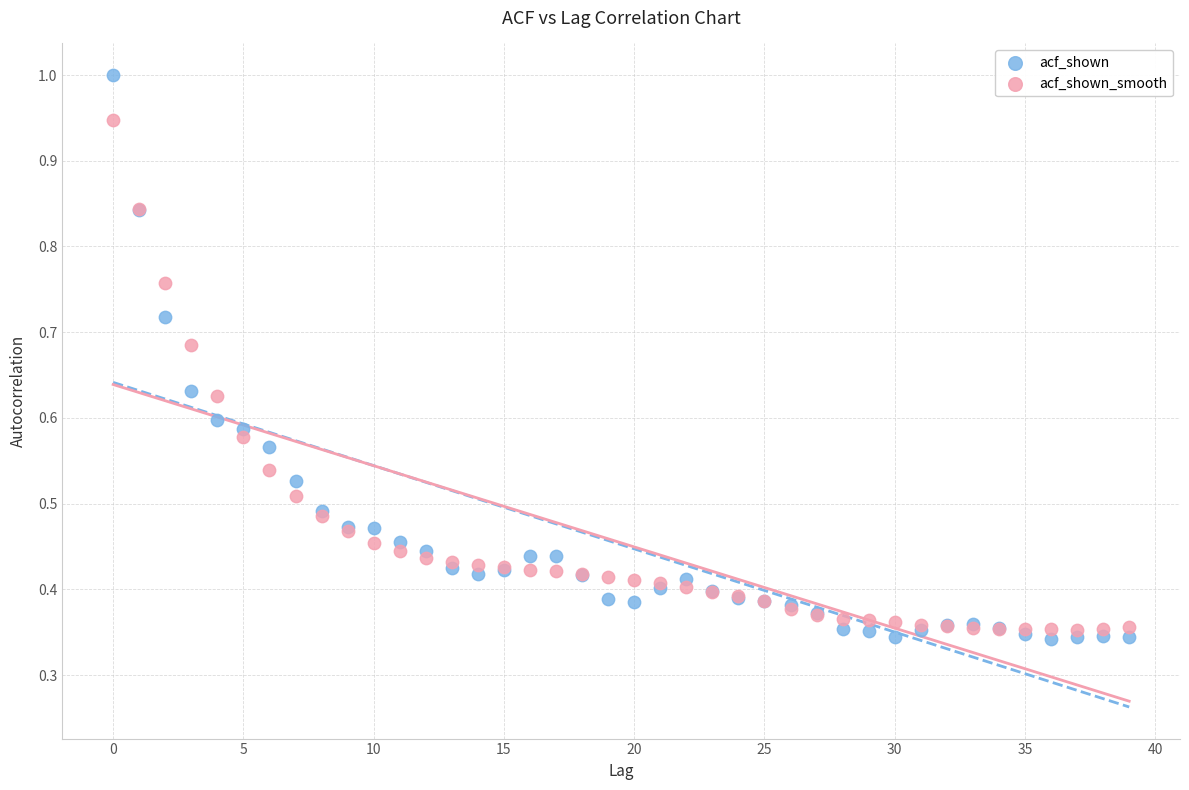

What are all the series names shown in the legend?

acf_shown, acf_shown_smooth